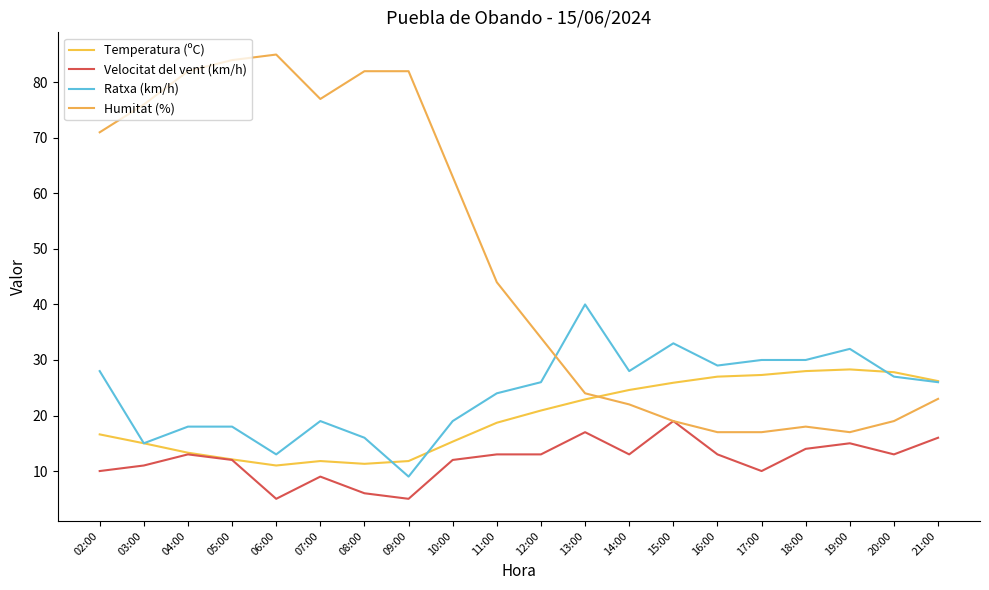

What is the value of the Velocitat del vent (km/h) point at the 19th from the left?

13.0